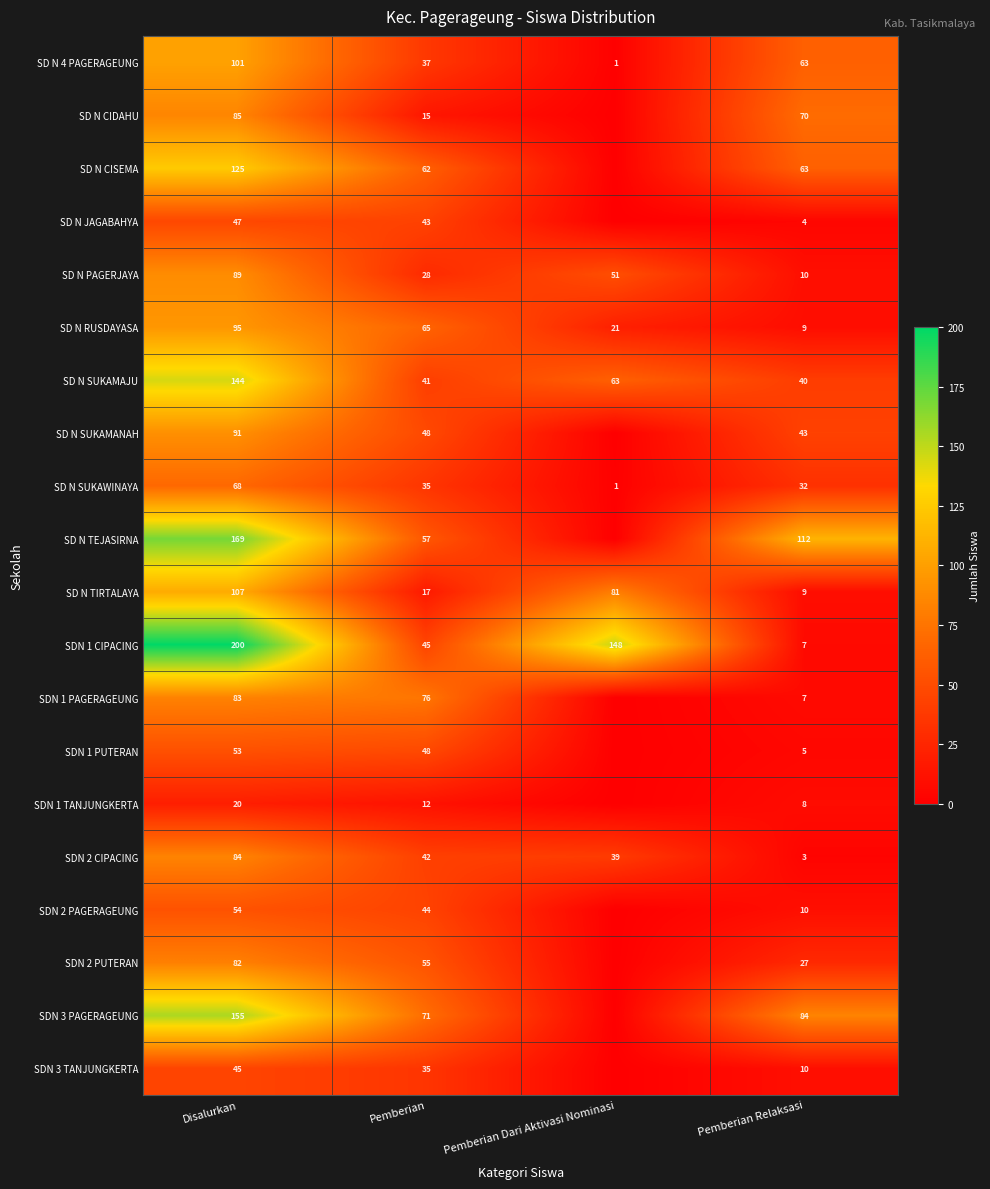

Read the SDN 1 CIPACING value at Pemberian Relaksasi.

7